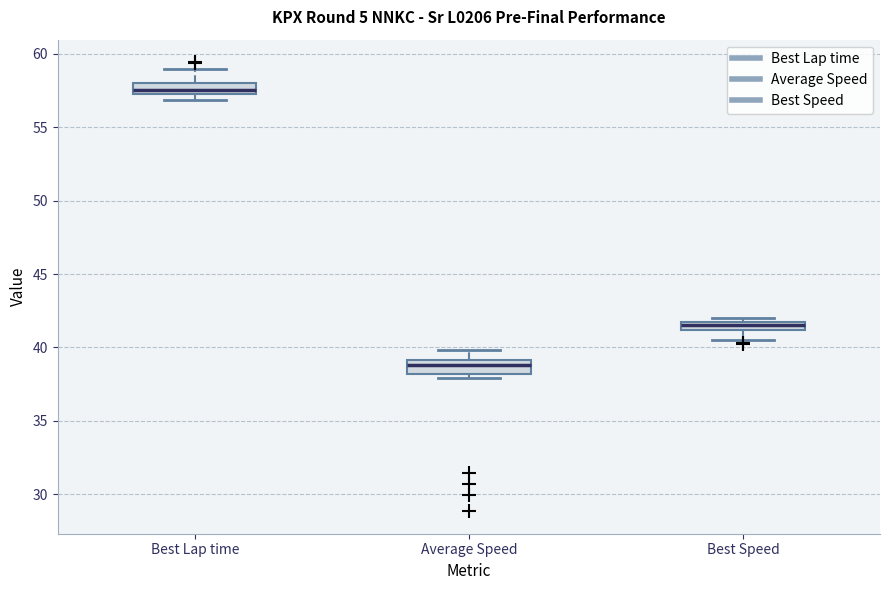

Which box has the highest median line?

Best Lap time